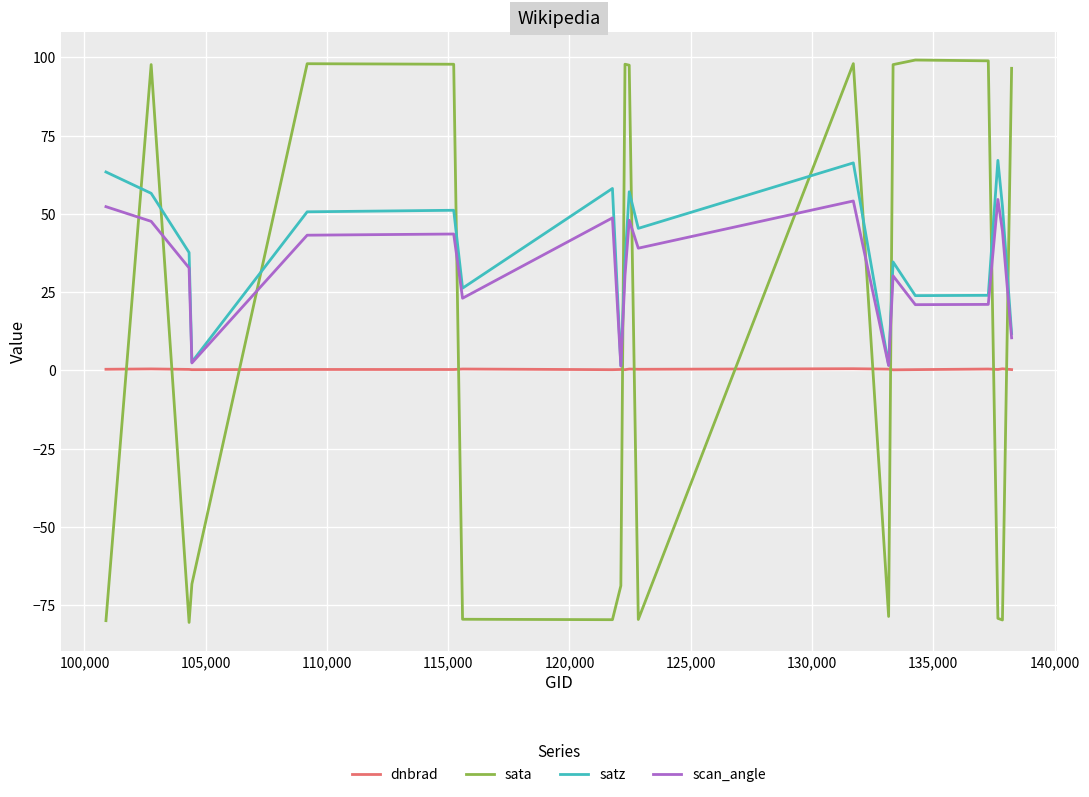

Rank the series by their maximum value, from highest to lowest.

sata, satz, scan_angle, dnbrad